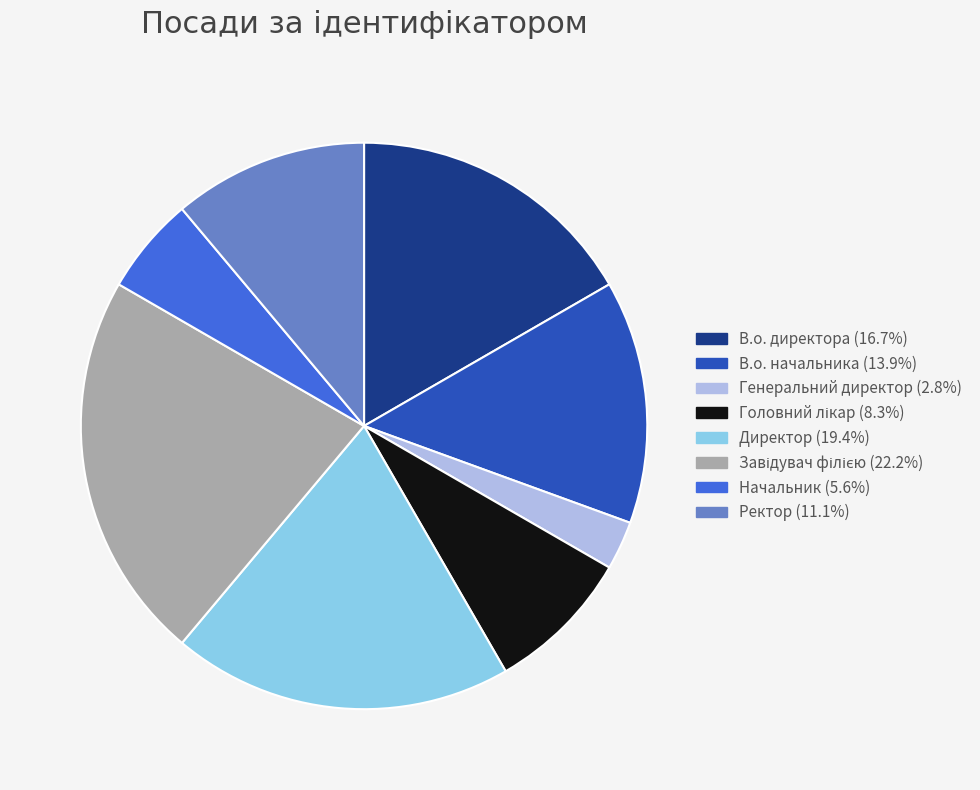

What is the smallest slice in the pie chart?

Генеральний директор